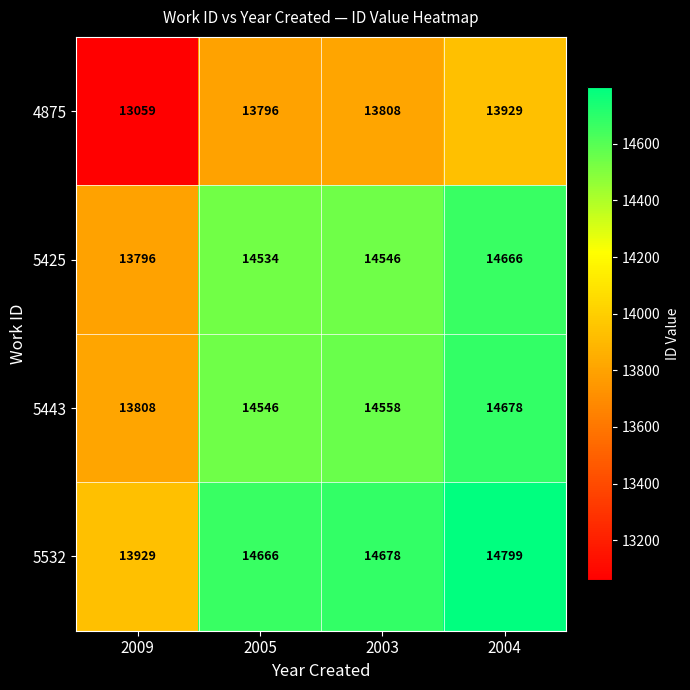

The 5532 series shows 10016 at 2003. True or false?

False